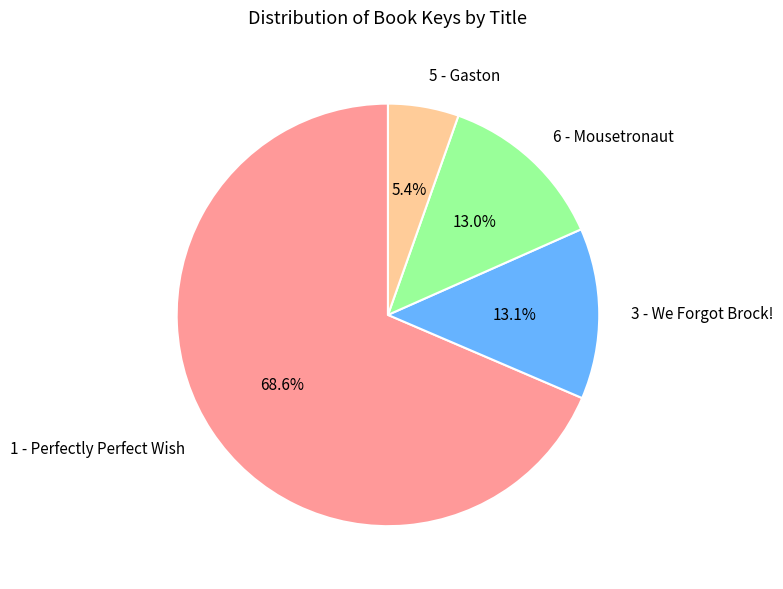

Which slice is the largest?

1 - Perfectly Perfect Wish